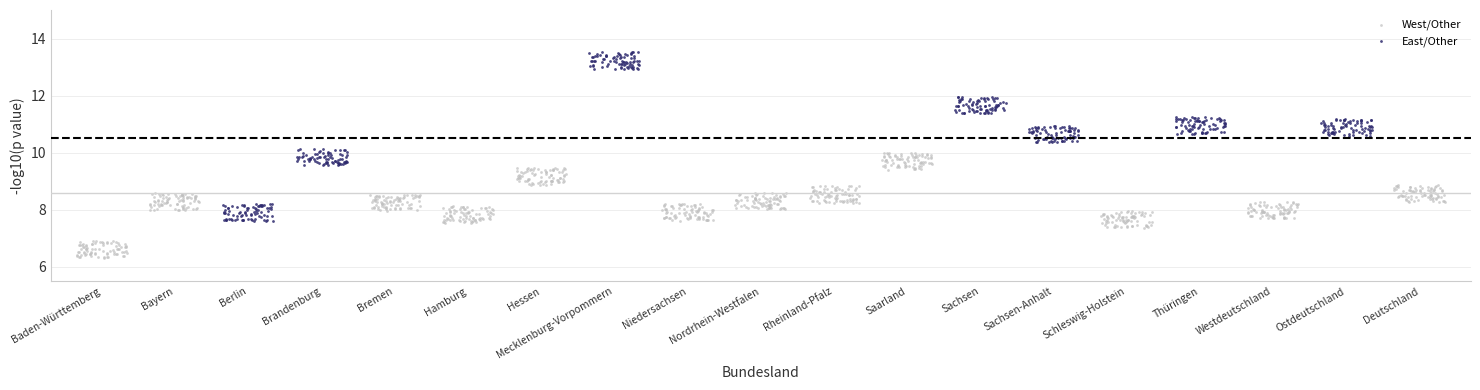

Which series contains the highest Y value?

East/Other